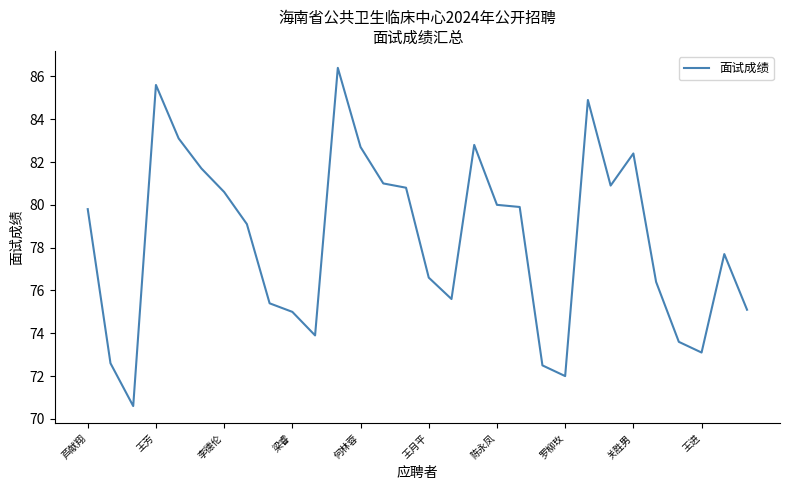

How many values are below 79?

14